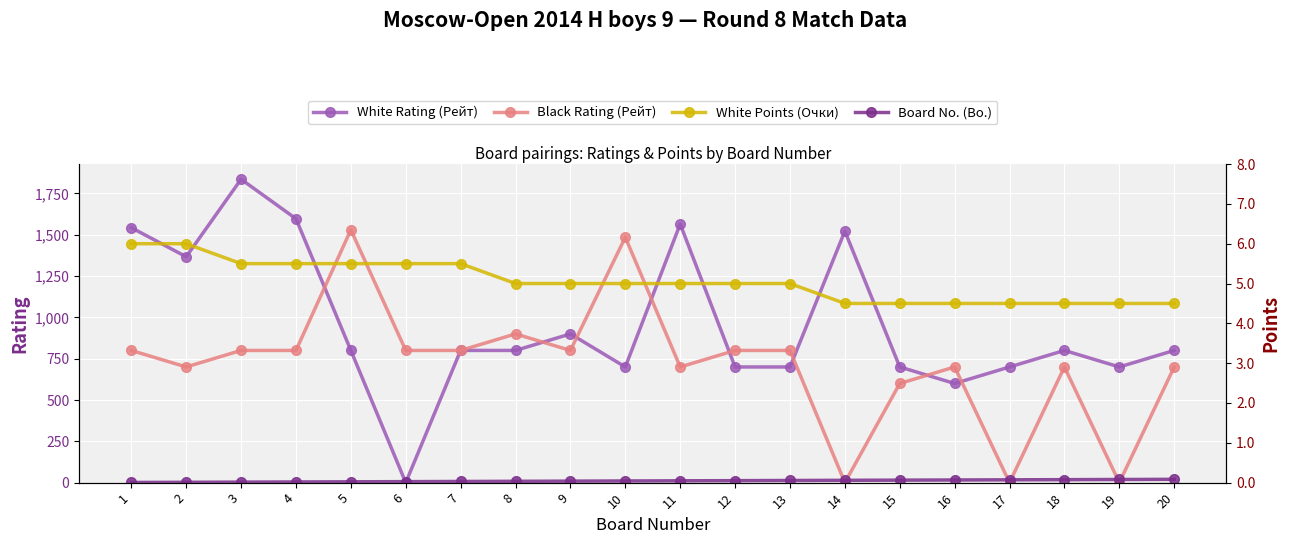

How many data points in White Points (Очки) are less than 5?

7